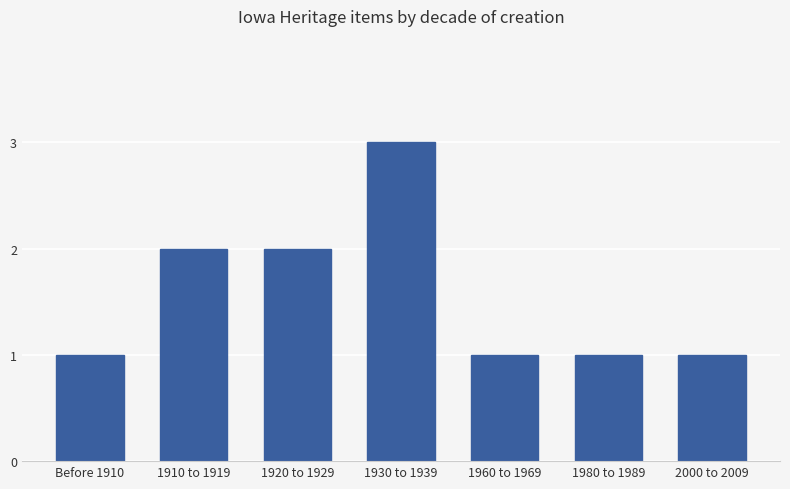

Reading left to right, transcribe all the data shown in this chart.

1	2	2	3	1	1	1